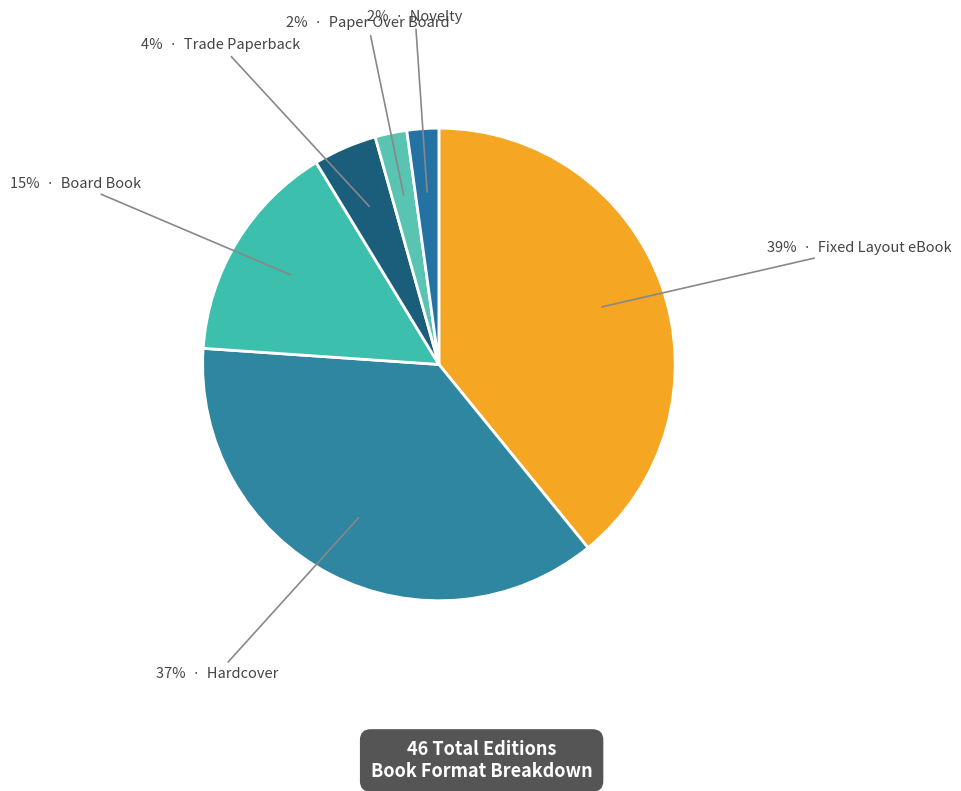

To the nearest percent, what is the average slice percentage?

17%